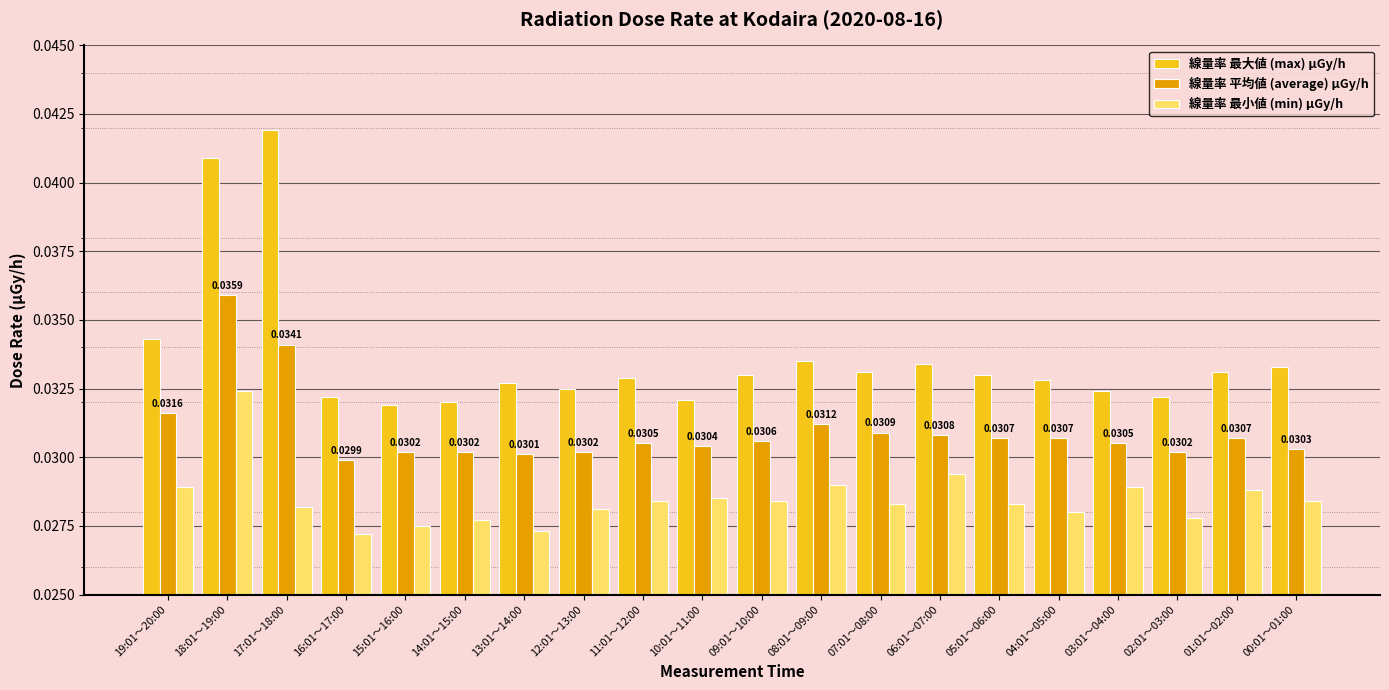

Which series has the widest spread of values?

線量率 最大値 (max) μGy/h